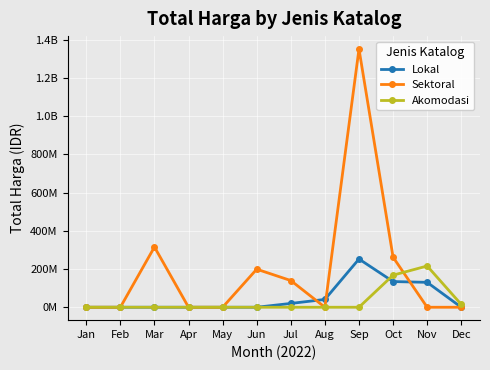

Which series has the widest spread of values?

Sektoral